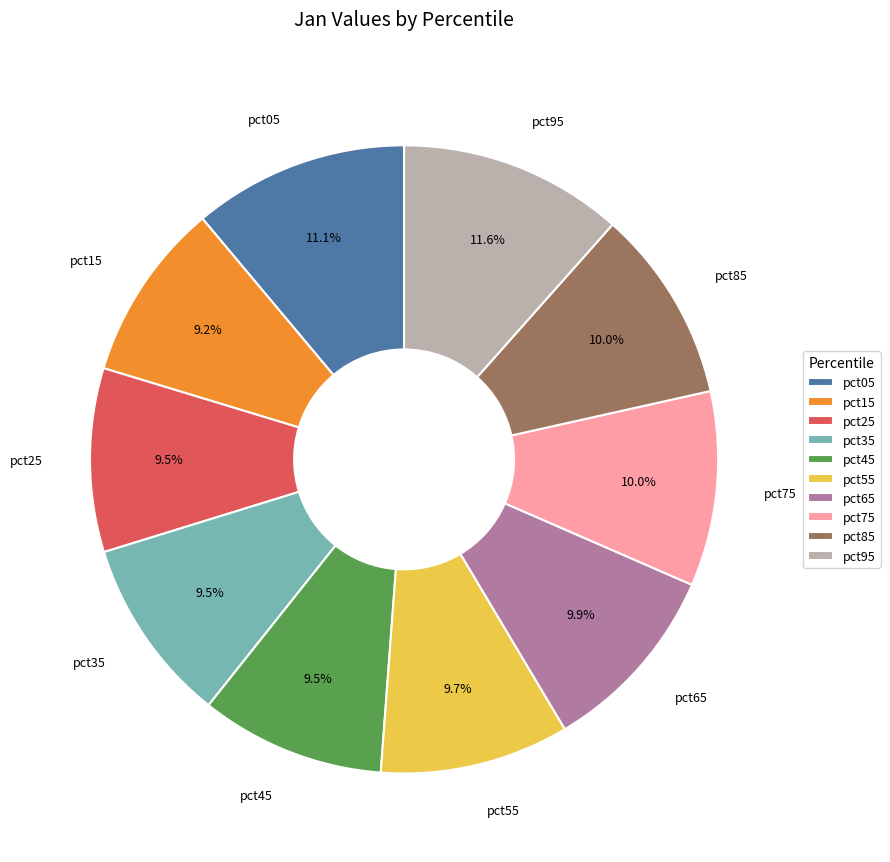

Is there a majority slice in this chart?

No